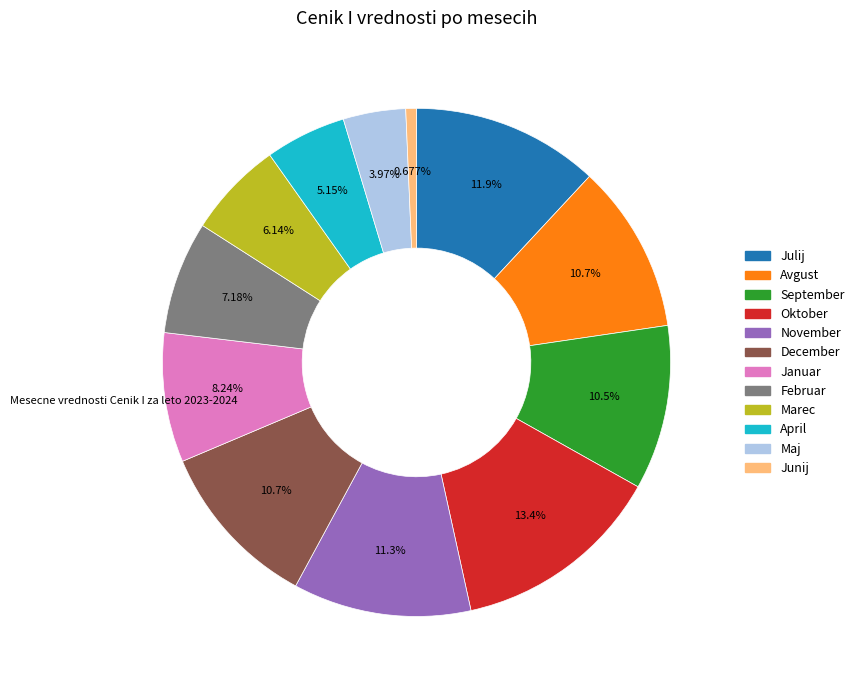

True or false: September accounts for 10% of the total.

True